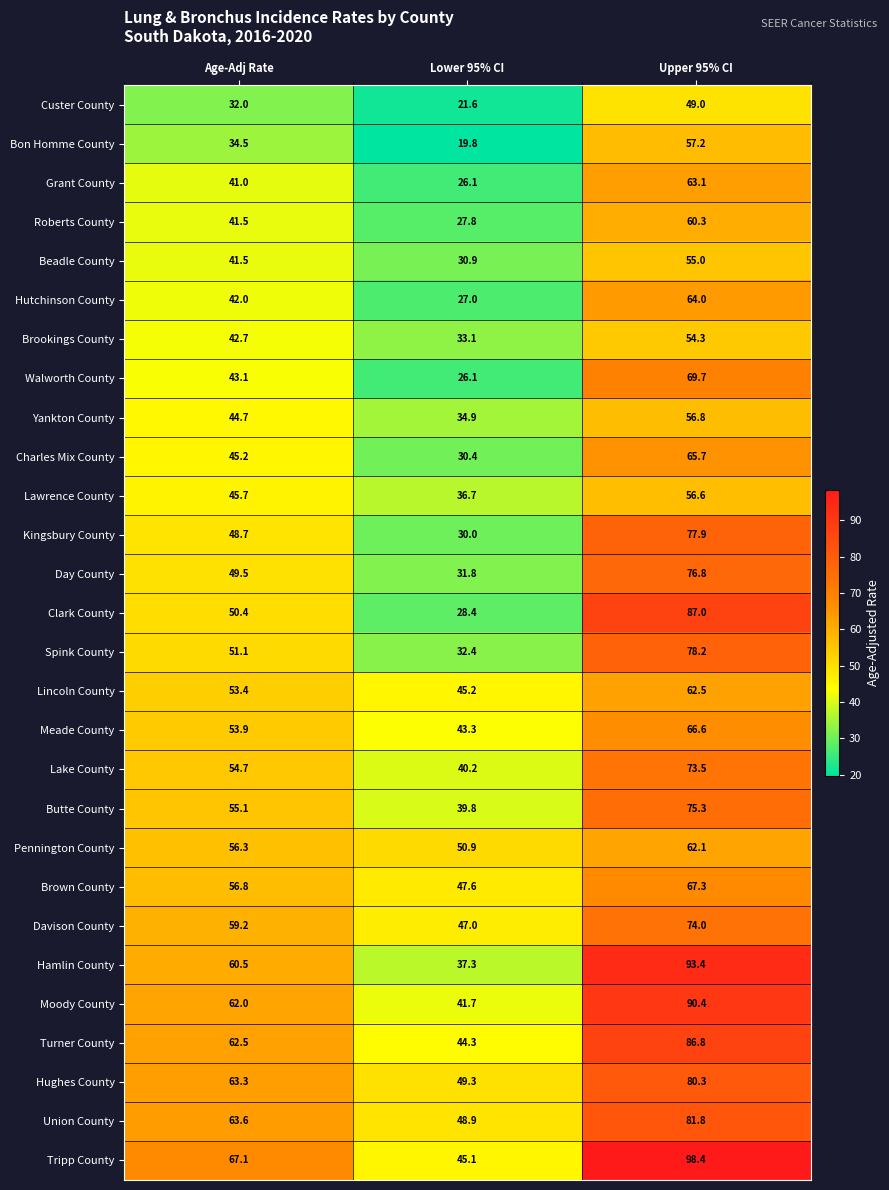

Is the value of Lawrence County at Lower 95% CI greater than the value of Davison County at Lower 95% CI?

No